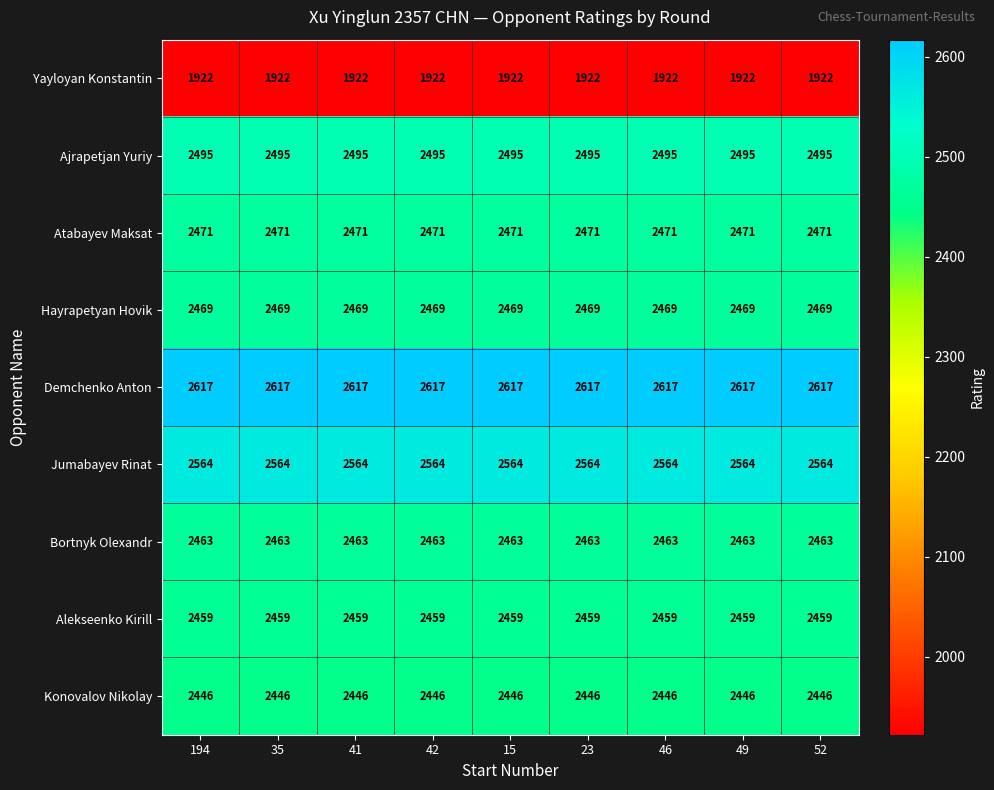

What is the greatest value displayed?

2617